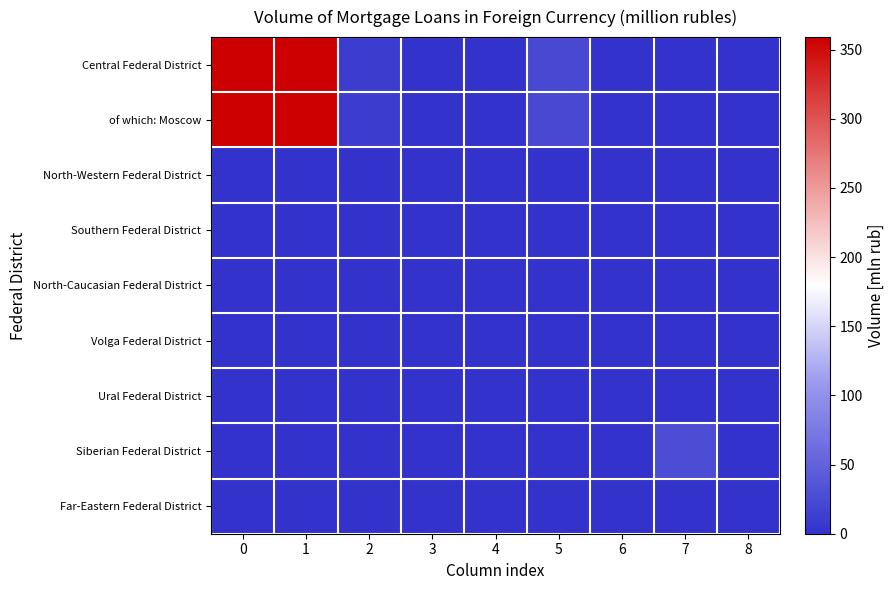

Between 1 and 3, which series saw the biggest shift?

Central Federal District